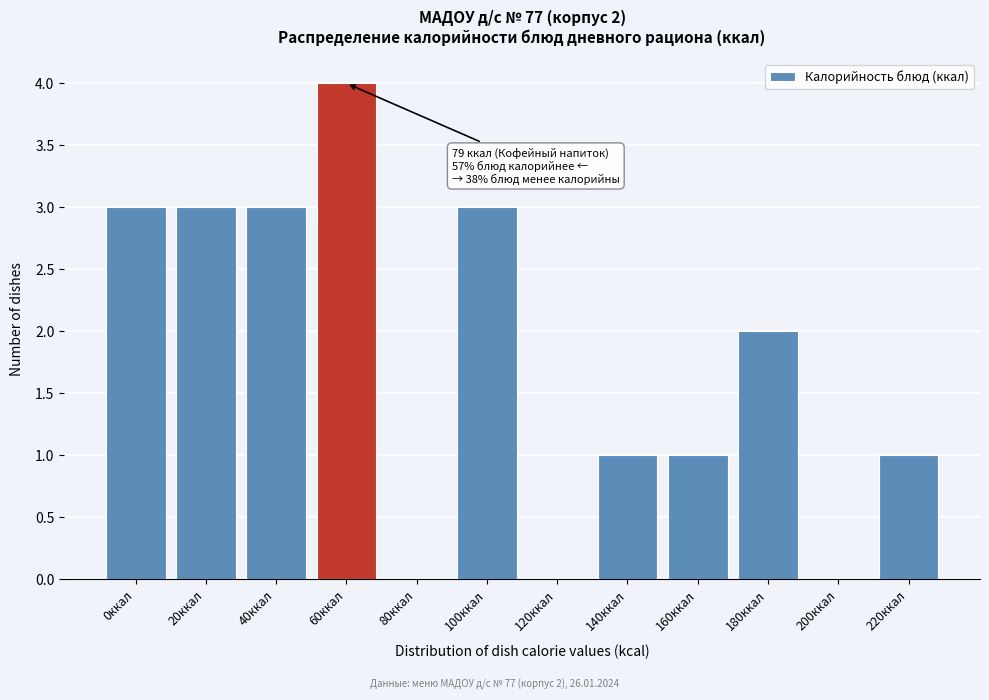

Reading left to right, list all the values displayed in this chart.

0ккал=3	20ккал=3	40ккал=3	60ккал=4	80ккал=0	100ккал=3	120ккал=0	140ккал=1	160ккал=1	180ккал=2	200ккал=0	220ккал=1